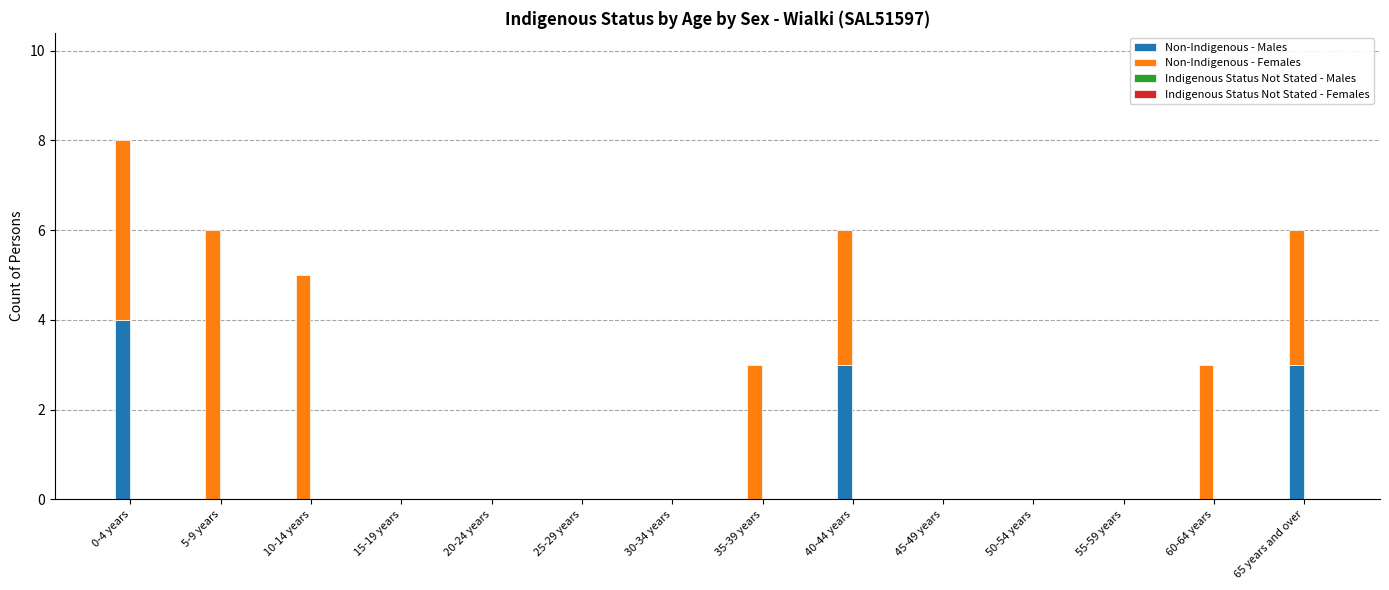

What is the maximum value for Non-Indigenous - Males?

4